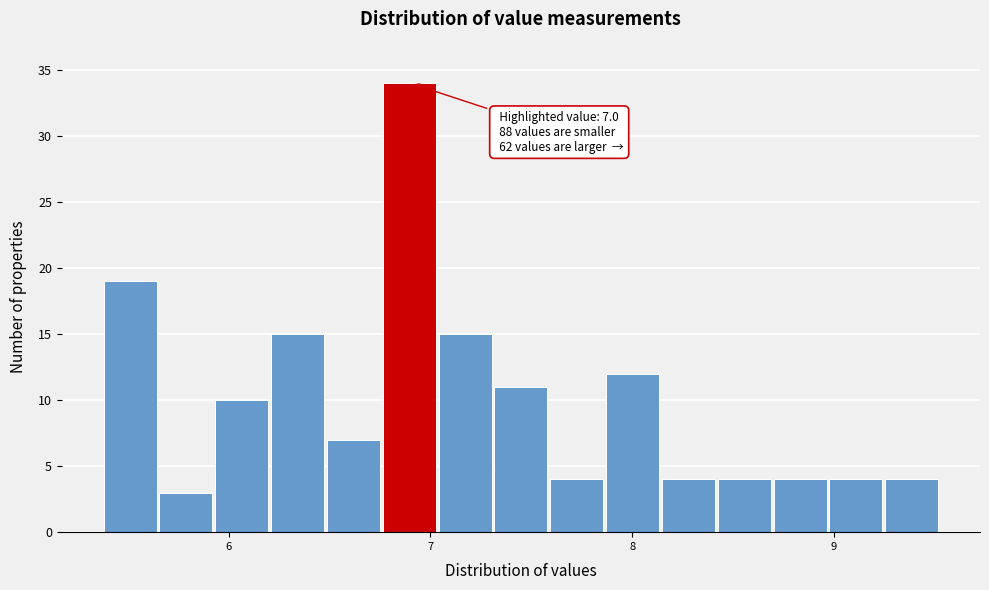

Around what value on the x-axis is the tallest bar? Give the approximate position of its centre, as read against the axis.

6.9